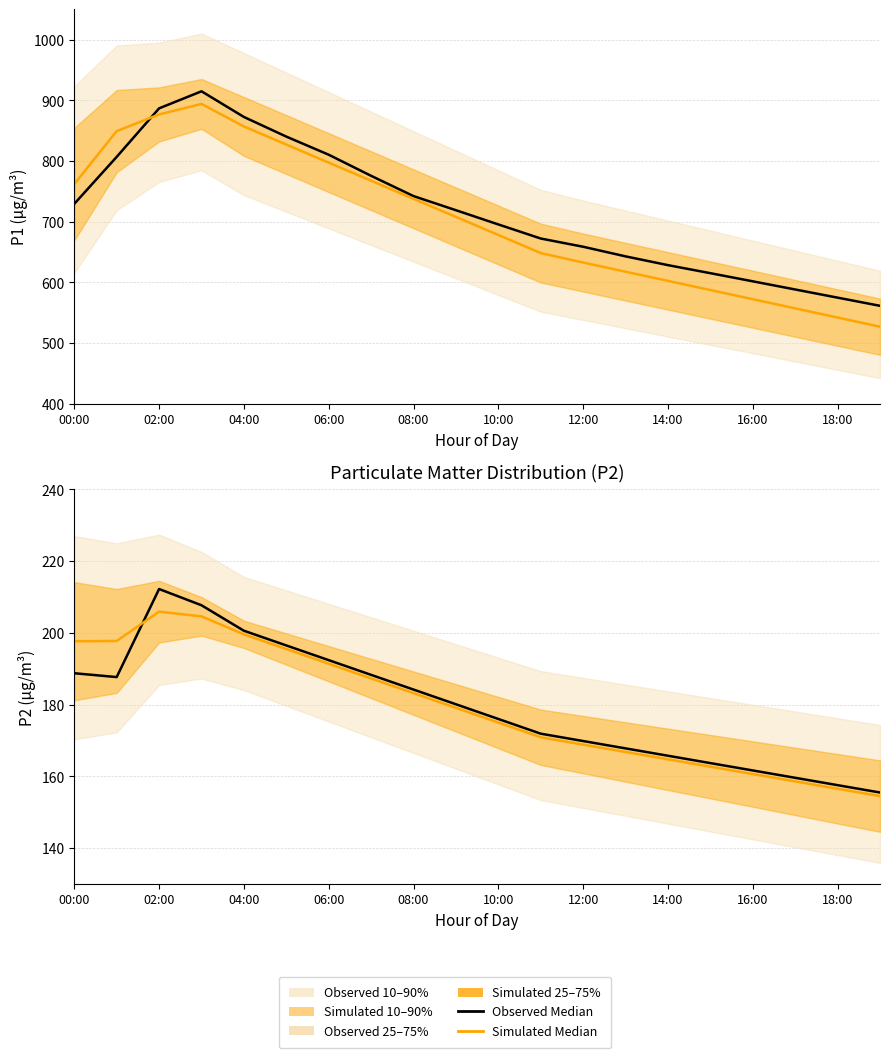

What is the label of the 19th point from the right?

02:00